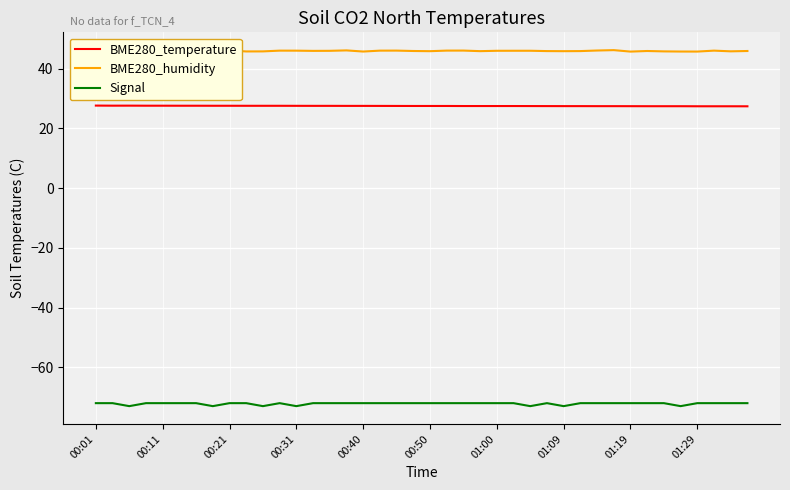

Which series has the largest range (max minus min)?

Signal